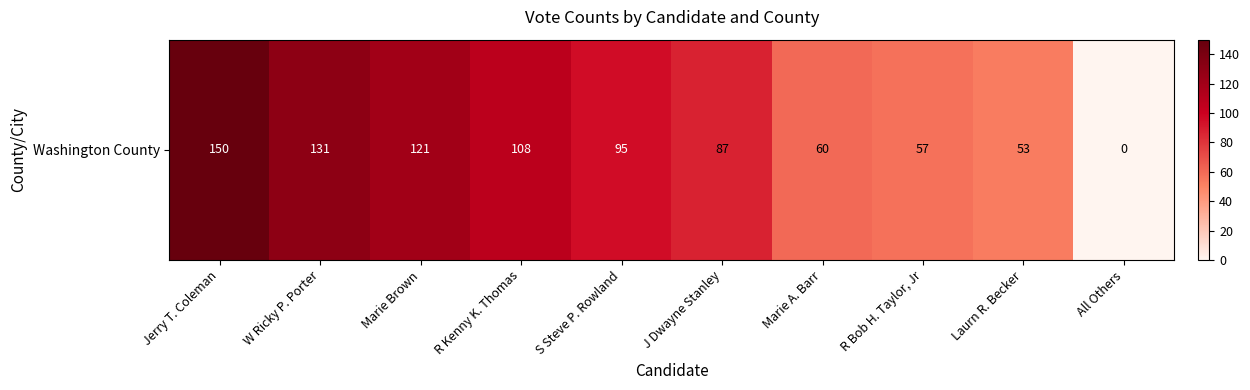

Rank the categories by value from lowest to highest.

All Others, Laurn R. Becker, R Bob H. Taylor, Jr, Marie A. Barr, J Dwayne Stanley, S Steve P. Rowland, R Kenny K. Thomas, Marie Brown, W Ricky P. Porter, Jerry T. Coleman